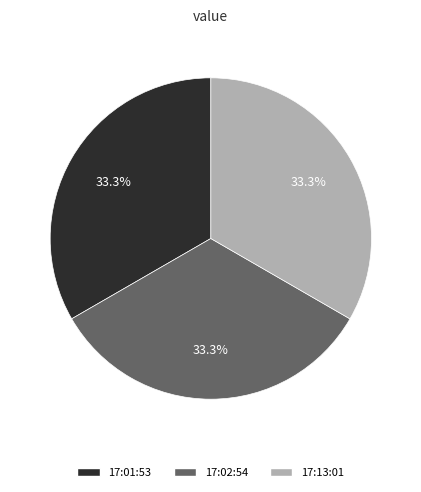

To the nearest percent, what is the average slice percentage?

33%